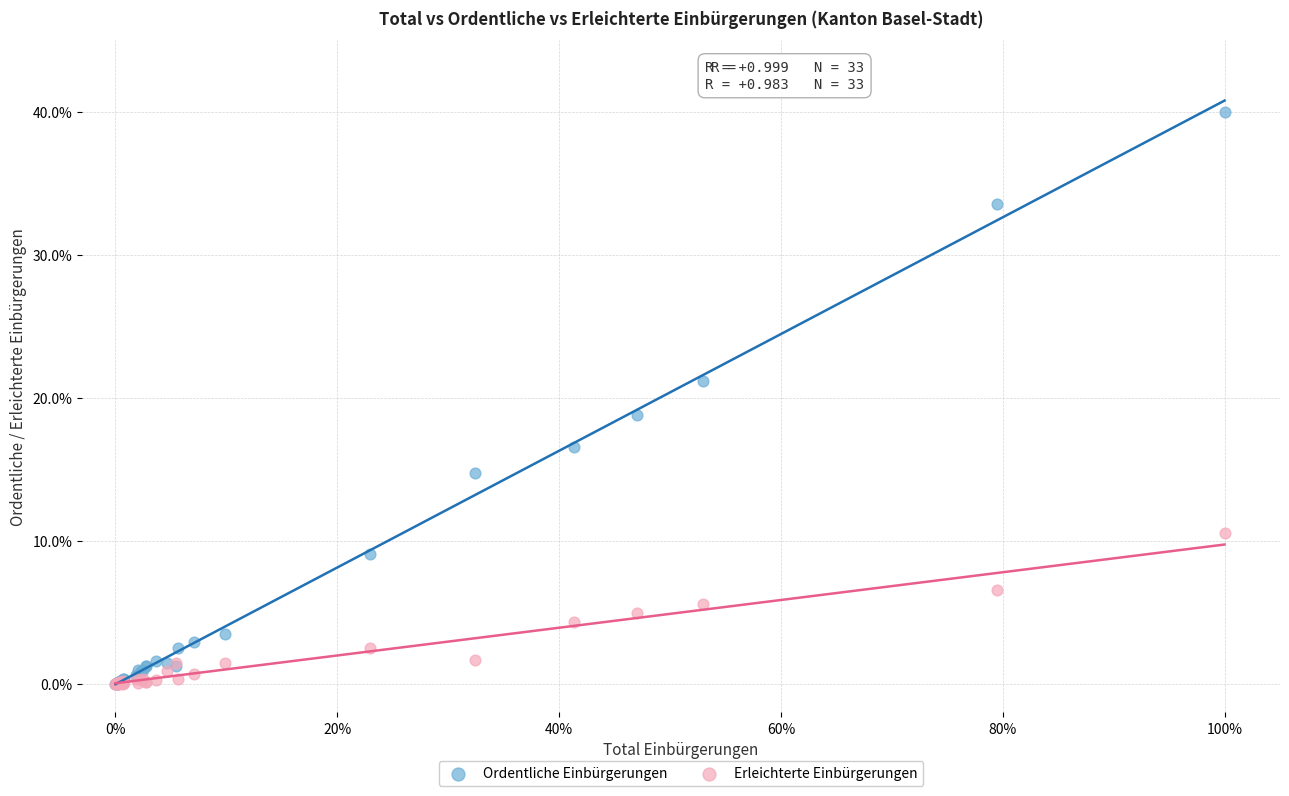

What are all the series names shown in the legend?

Ordentliche Einbürgerungen, Erleichterte Einbürgerungen